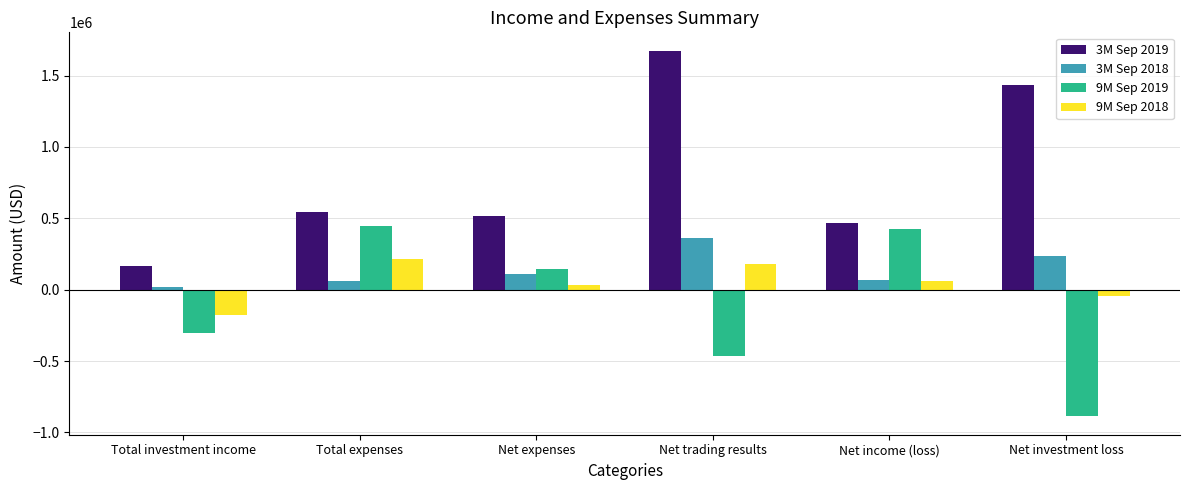

Is the value of 9M Sep 2018 at Net trading results greater than the value of 3M Sep 2018 at Total investment income?

Yes